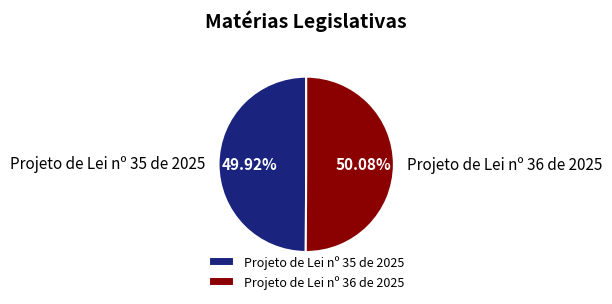

Do Projeto de Lei nº 35 de 2025 and Projeto de Lei nº 36 de 2025 together represent more than half of the pie?

Yes